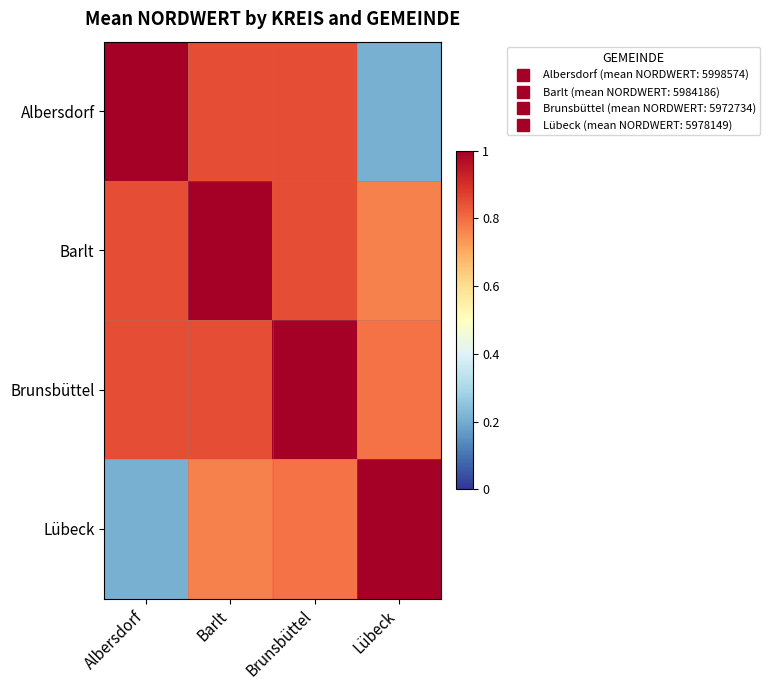

Rank the series by their maximum value, from lowest to highest.

Albersdorf, Barlt, Brunsbüttel, Lübeck